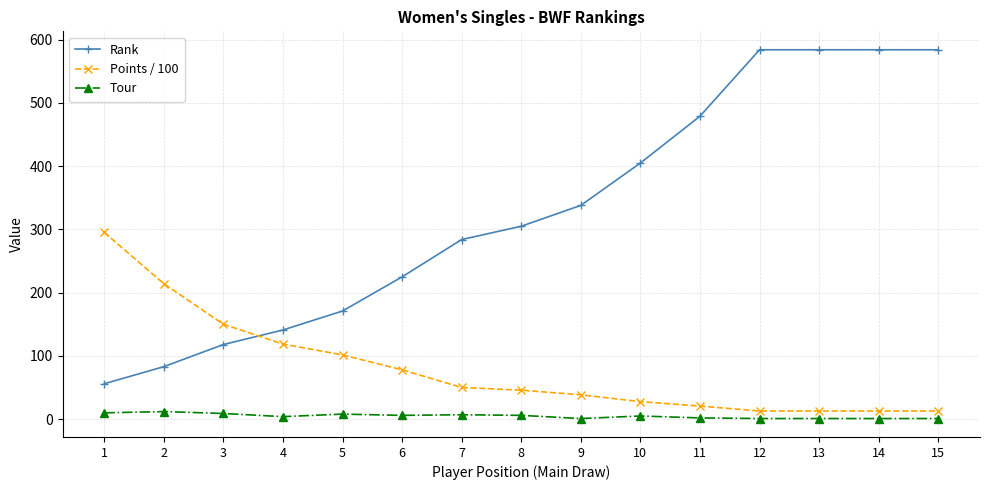

What is the minimum value for Rank?

56.0